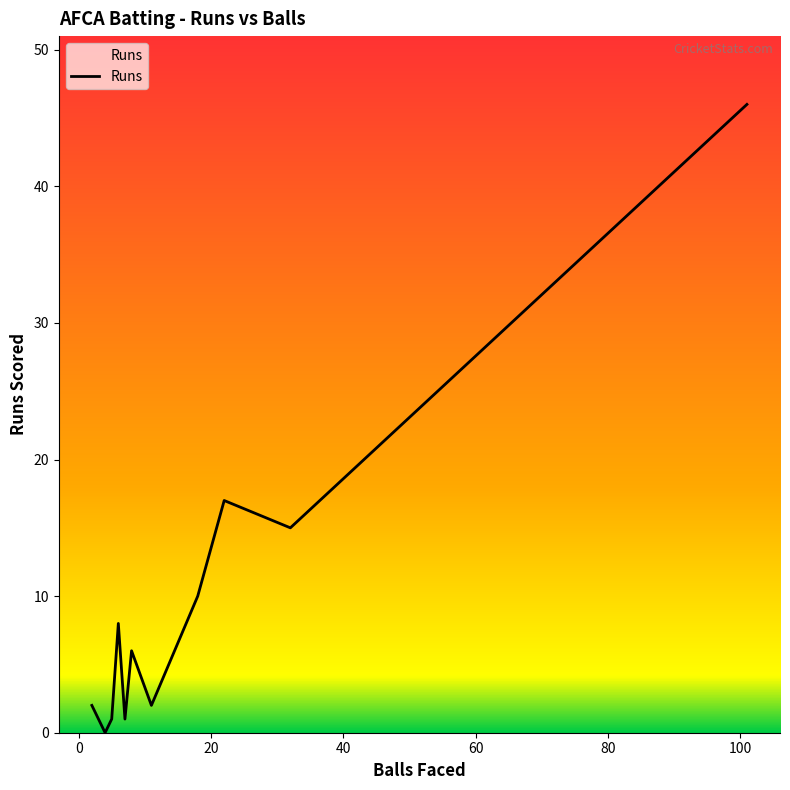

How many positive values are there?

10